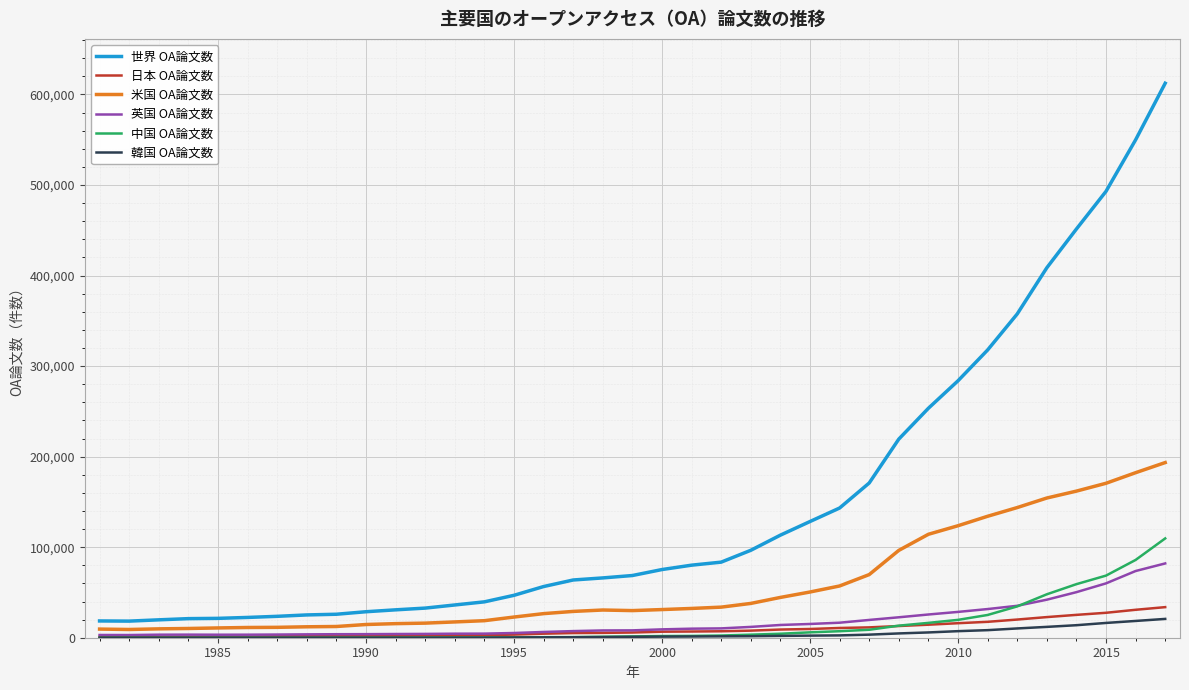

Which series has the widest spread of values?

世界 OA論文数